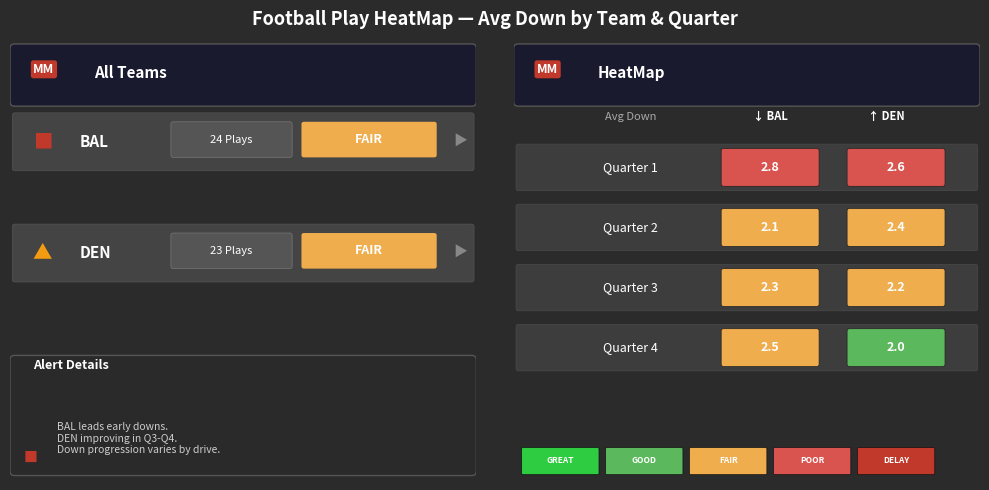

At which label does BAL reach its peak?

Quarter 1